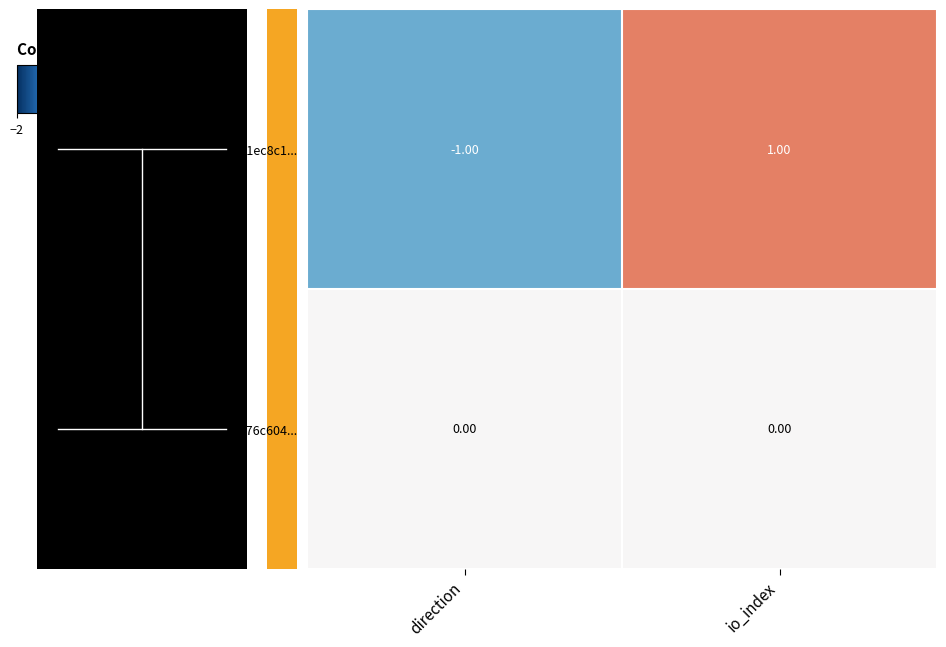

Which series has the largest range (max minus min)?

c11ec8c1...